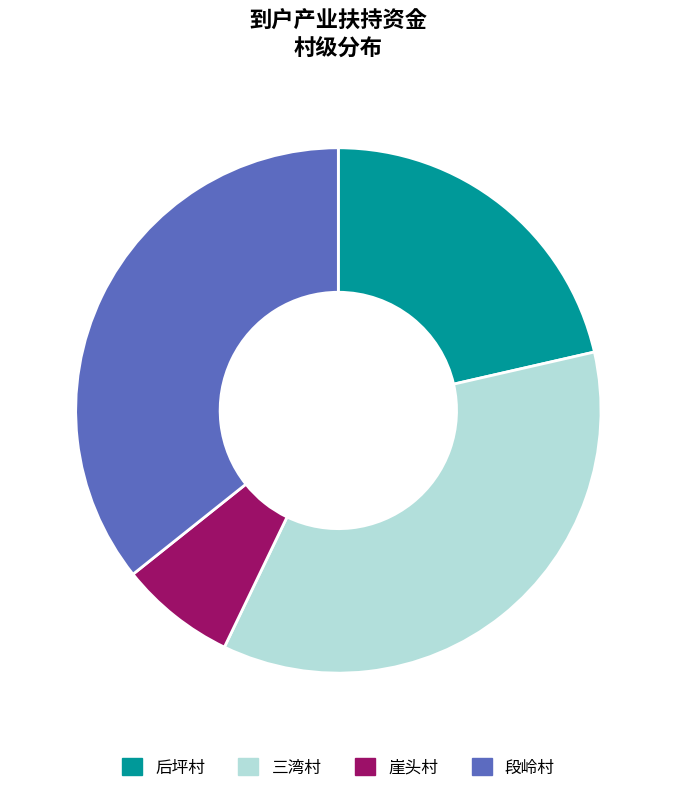

Is there a majority slice in this chart?

No